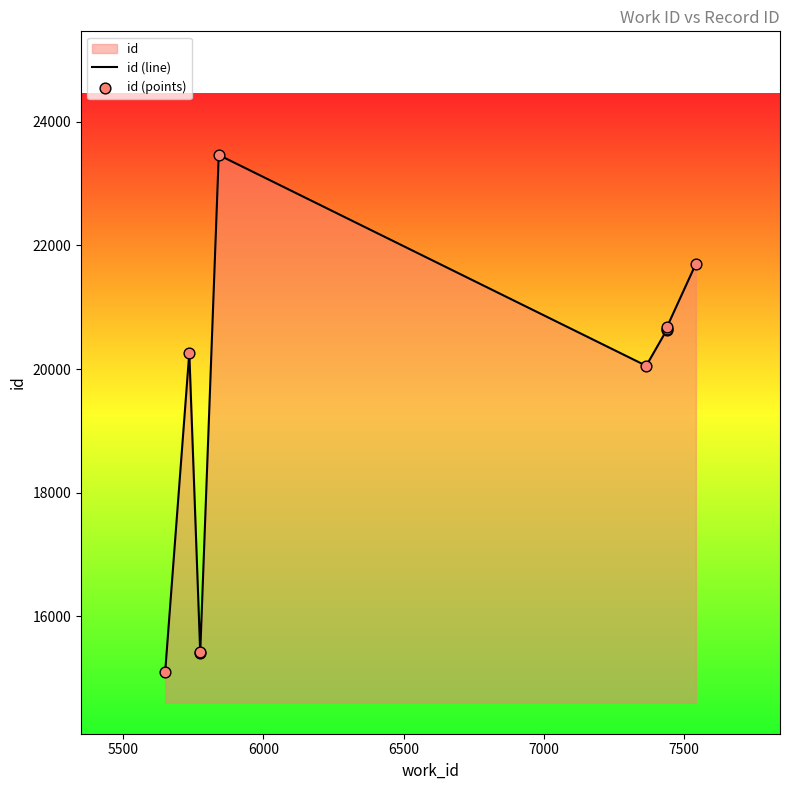

Which series contains the lowest Y value?

id (line)